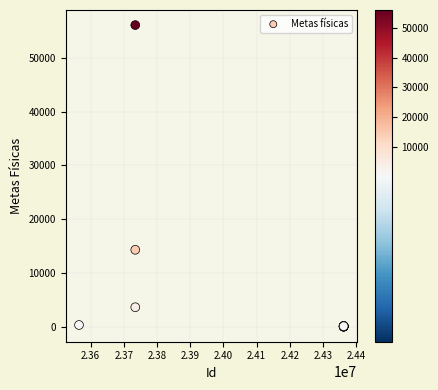

What Y value in the scatter plot is closest to 28055?

14311